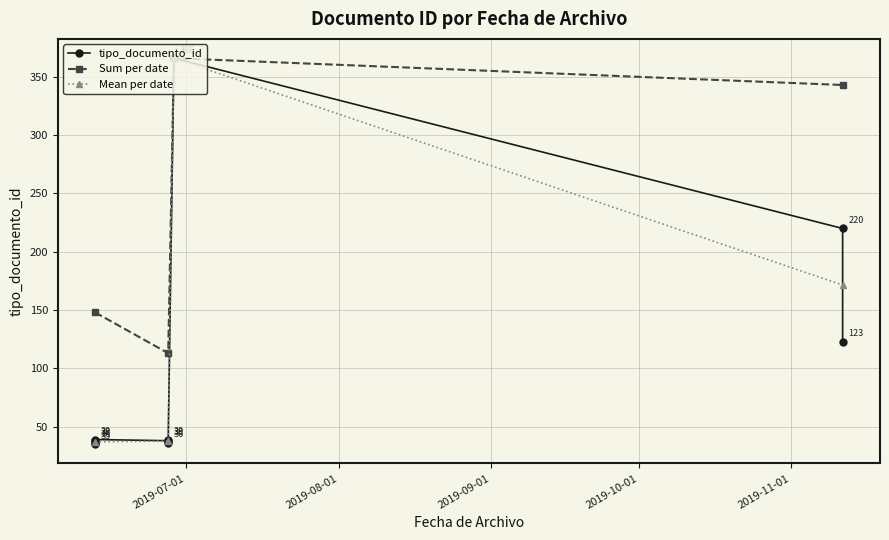

What is the minimum value shown in the chart?

35